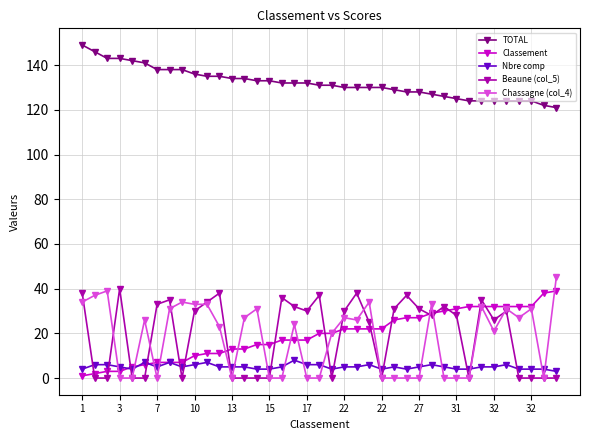

True or false: Chassagne (col_4) has more than 0 interior local peaks.

True